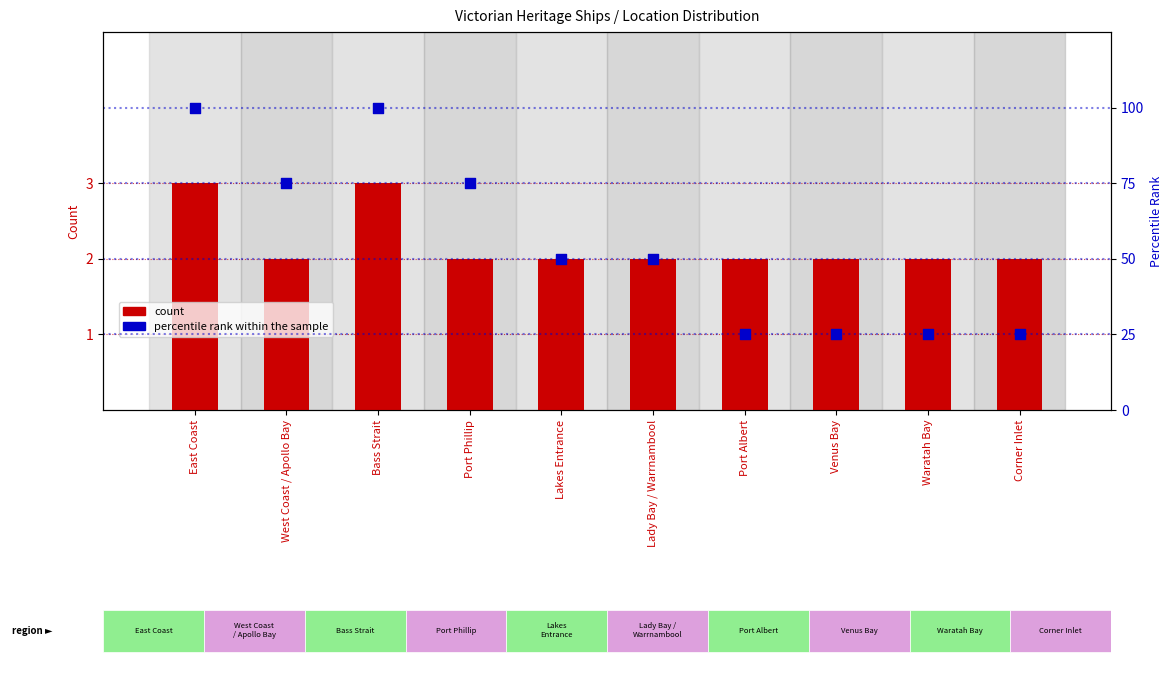

Which series has the widest spread of Y values?

percentile rank within the sample